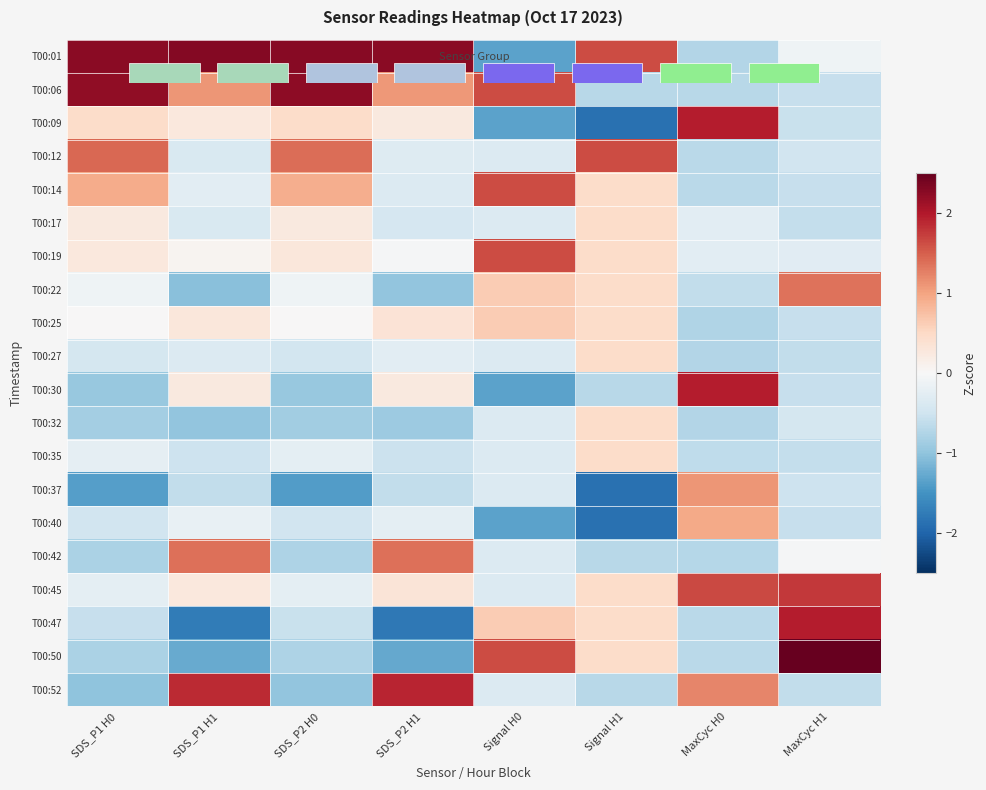

What is the difference between the highest and lowest values at MaxCyc H0?

2.7